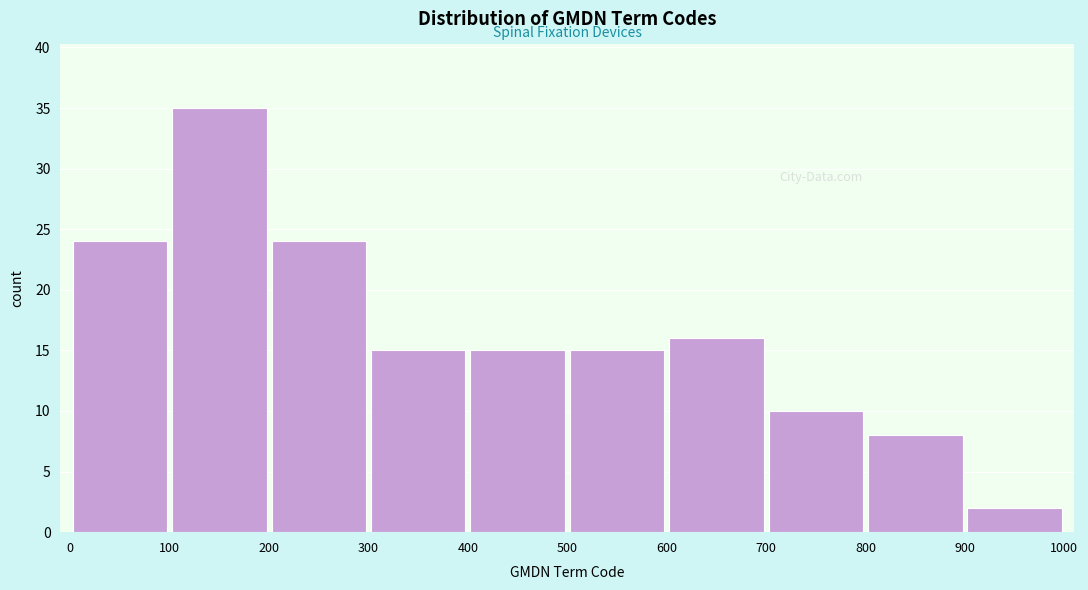

What is the height of the bar covering 500 to 600 on the x-axis? The values are not printed on the chart, so give them approximately, as read against the axis.

15